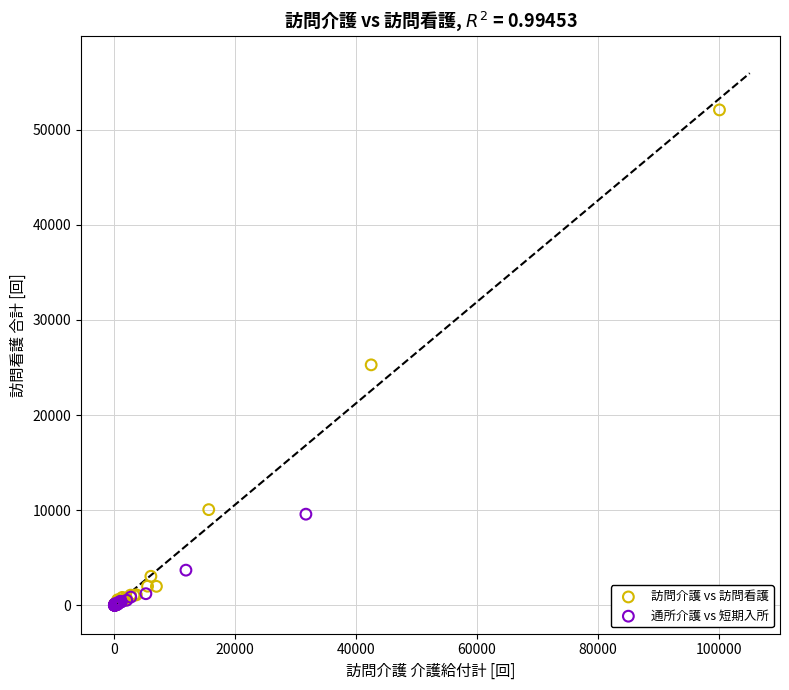

Which series has the widest spread of Y values?

訪問介護 vs 訪問看護